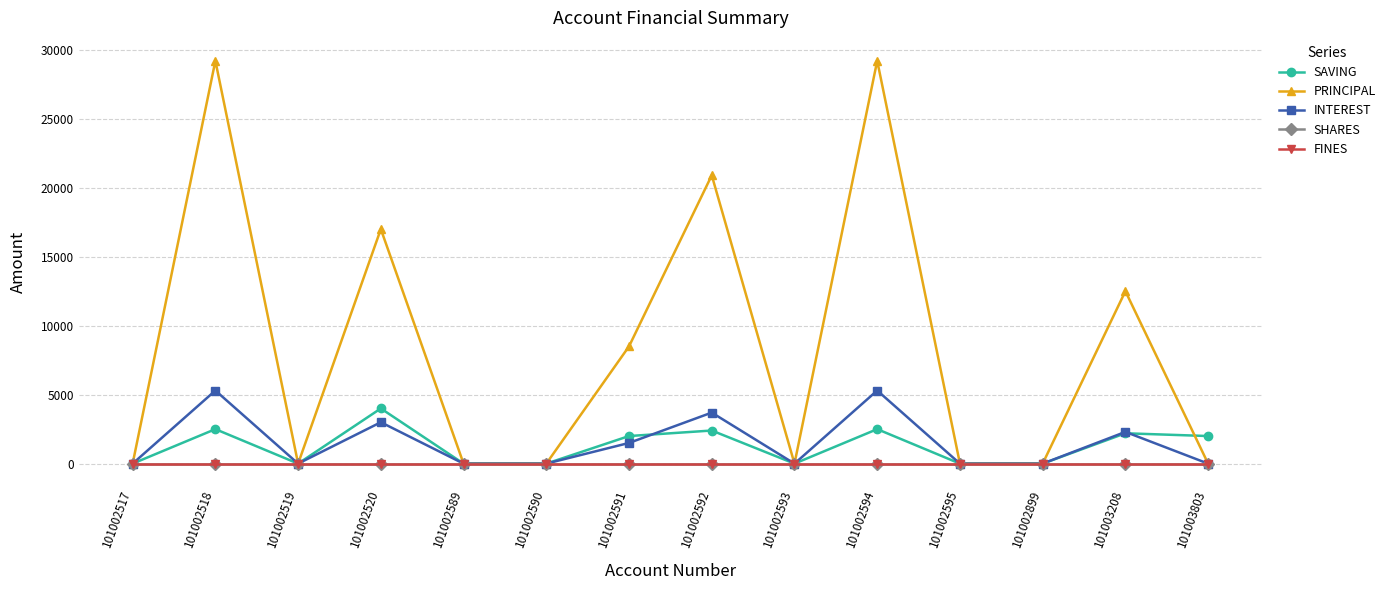

Is this an area chart (filled region under the line)?

No